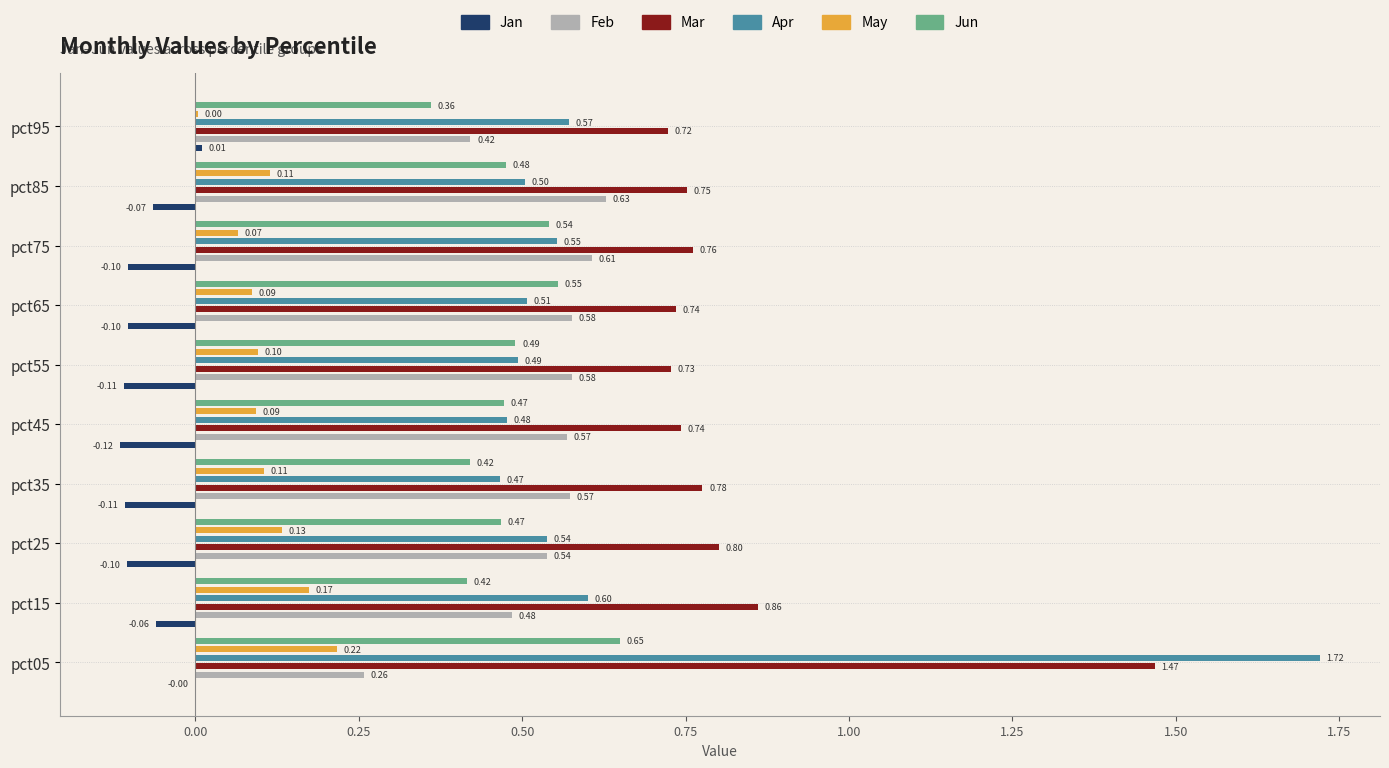

List the series in order of their peak value, lowest first.

Jan, May, Feb, Jun, Mar, Apr